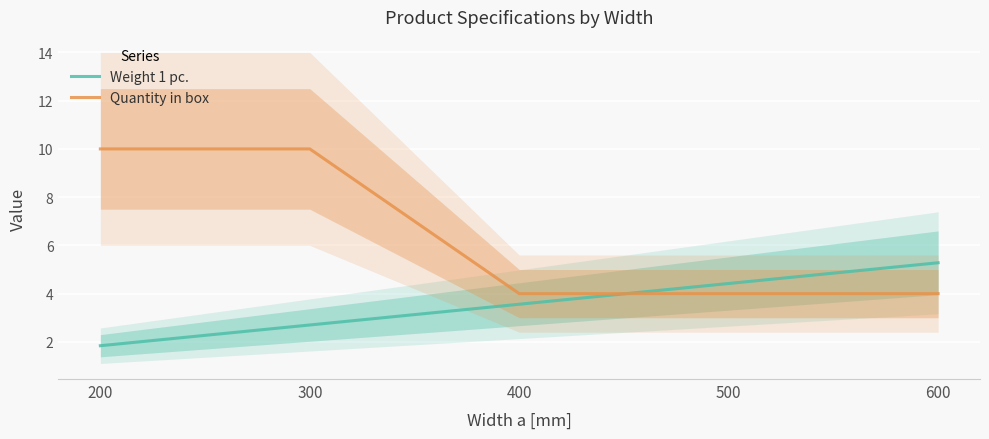

Rank the series at 200 from lowest to highest value.

Weight 1 pc., Quantity in box